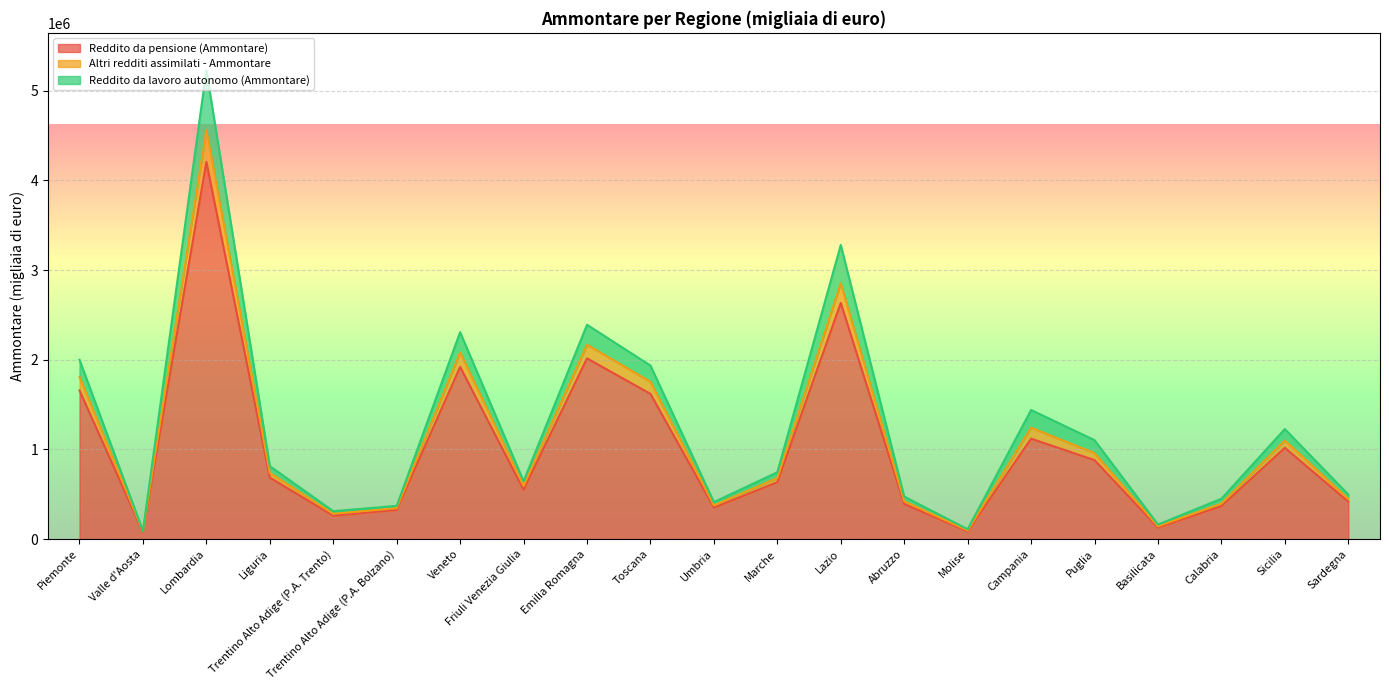

At which category does Reddito da pensione (Ammontare) reach its first local peak?

Lombardia